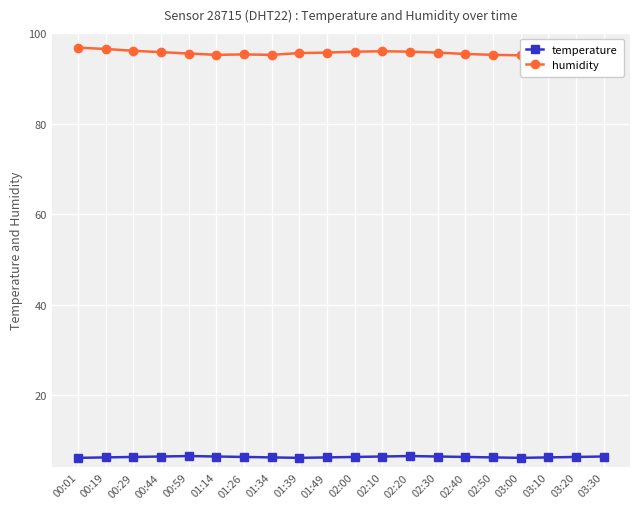

Rank the series by their average value, from highest to lowest.

humidity, temperature